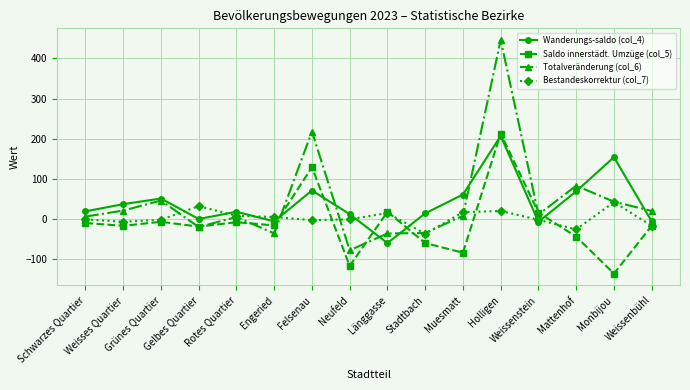

What is the smallest value displayed?

-136